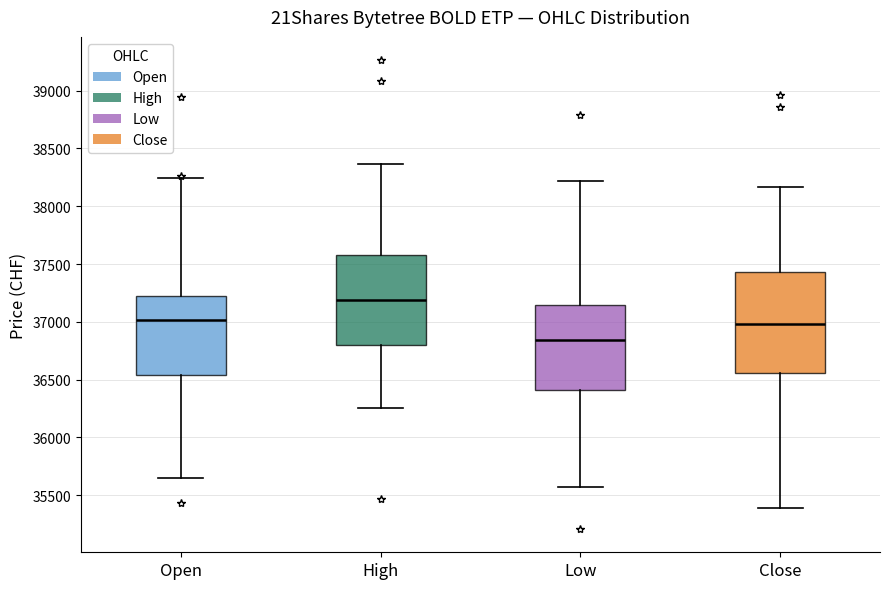

Comparing the boxes themselves (not the whiskers), which one is the tallest?

Close